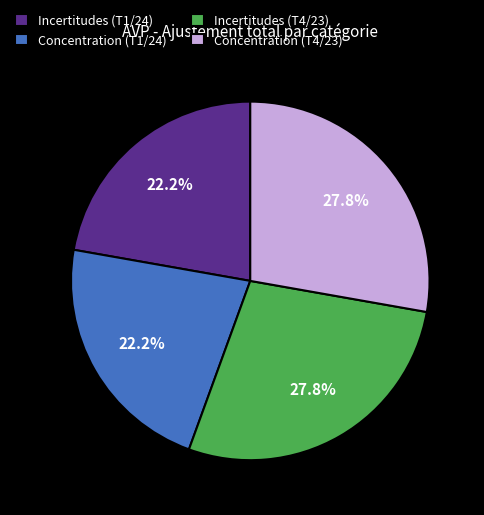

Between Concentration (T4/23) and Concentration (T1/24), which is larger?

Concentration (T4/23)